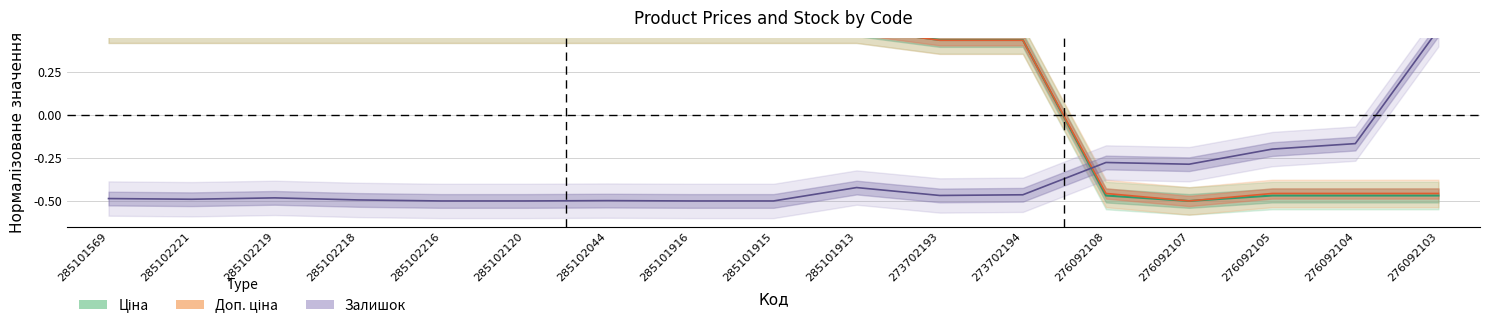

Where does the Ціна series first go above 0?

285101569